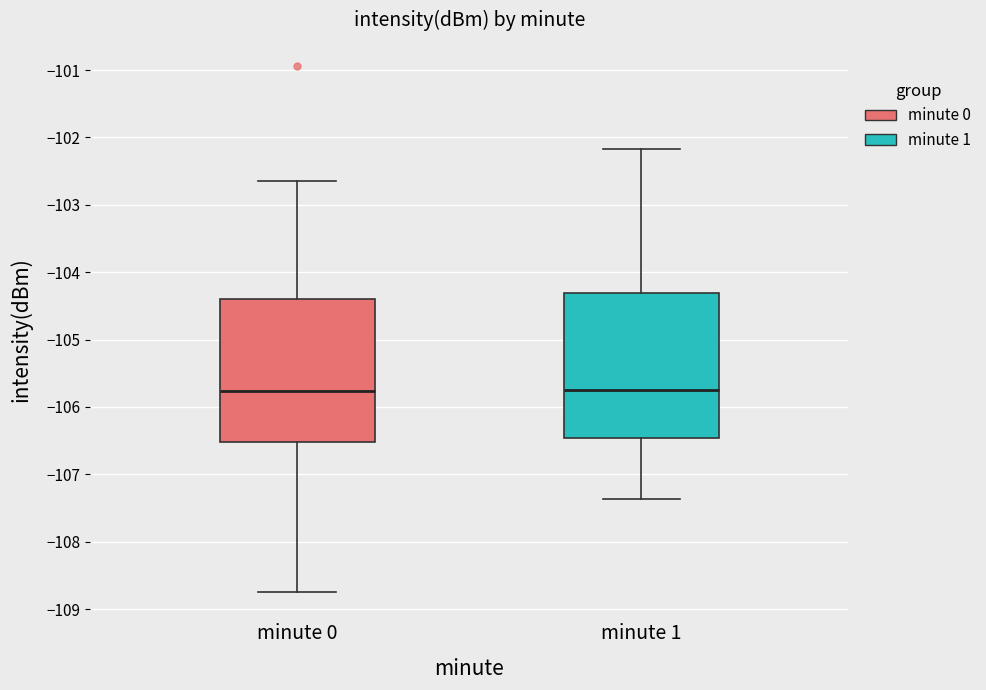

Reading left to right, transcribe this box plot: for each box, give where its median line is, the range the box spans, and where its two whiskers end, as read against the y-axis. The values are not printed on the chart, so give them approximately, as read against the axis.

minute 0: median -105.8, box -106.5 to -104.4, whiskers -108.7 to -102.6
minute 1: median -105.7, box -106.5 to -104.3, whiskers -107.4 to -102.2